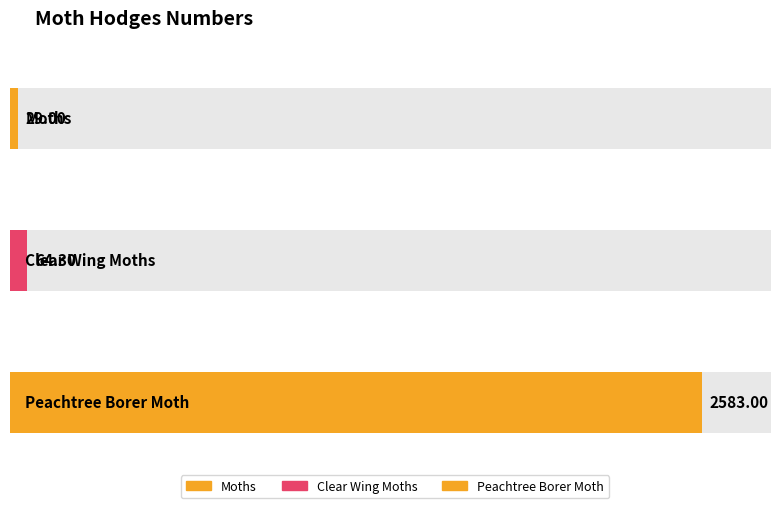

The chart shows a value of 16.9 at Clear Wing Moths. True or false?

False